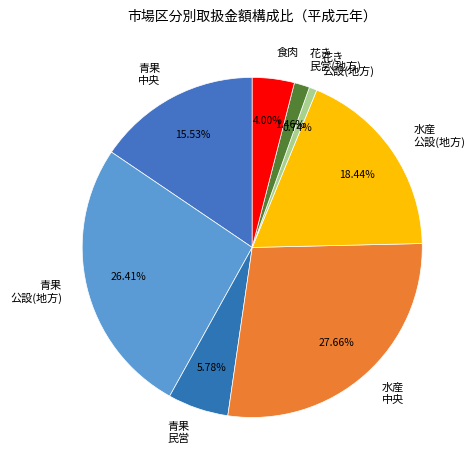

Rank the categories by value from highest to lowest.

水産 中央, 青果 公設(地方), 水産 公設(地方), 青果 中央, 青果 民営, 食肉, 花き 民営(地方), 花き 公設(地方)